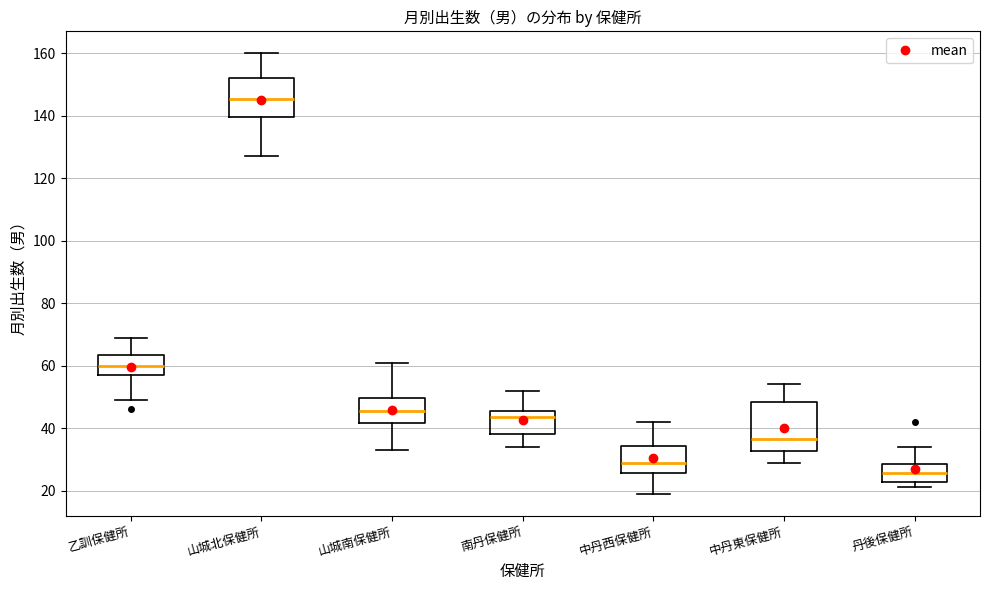

Reading left to right, transcribe this box plot: for each box, give where its median line is, the range the box spans, and where its two whiskers end, as read against the y-axis. The values are not printed on the chart, so give them approximately, as read against the axis.

乙訓保健所: median 60, box 58 to 64, whiskers 50 to 70
山城北保健所: median 146, box 140 to 152, whiskers 128 to 160
山城南保健所: median 46, box 42 to 50, whiskers 34 to 62
南丹保健所: median 44, box 38 to 46, whiskers 34 to 52
中丹西保健所: median 30, box 26 to 34, whiskers 20 to 42
中丹東保健所: median 36, box 32 to 48, whiskers 30 to 54
丹後保健所: median 26, box 22 to 28, whiskers 22 (just below the box's lower edge) to 34